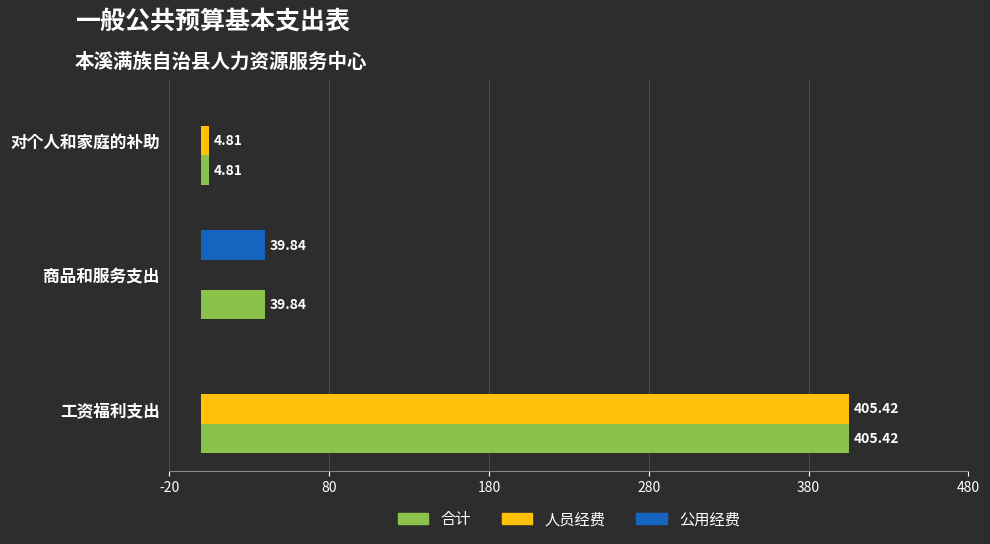

At which category is the sum across all series the highest?

工资福利支出